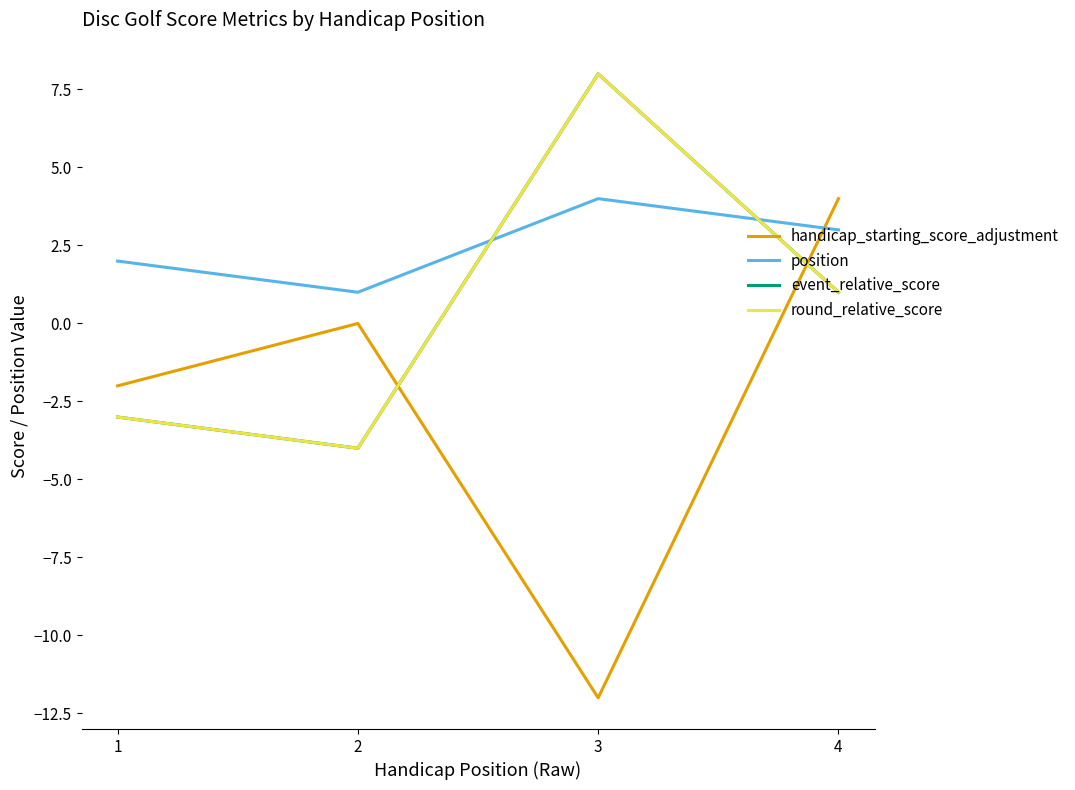

Is this an area chart (filled region under the line)?

No